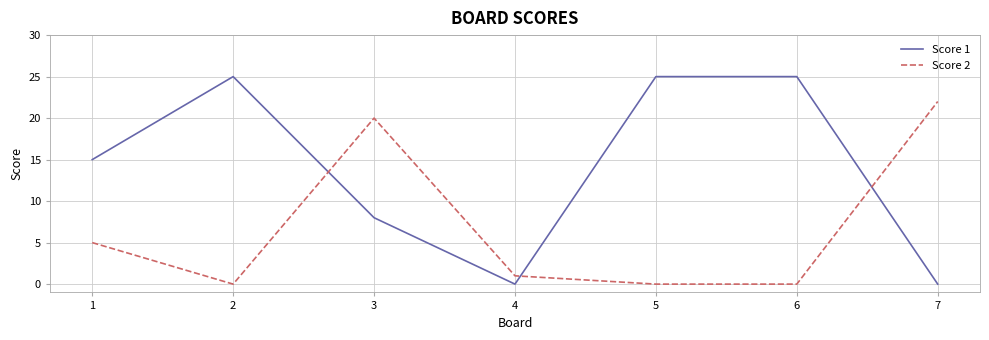

After their last crossing, which series has the higher values: Score 2 or Score 1?

Score 2